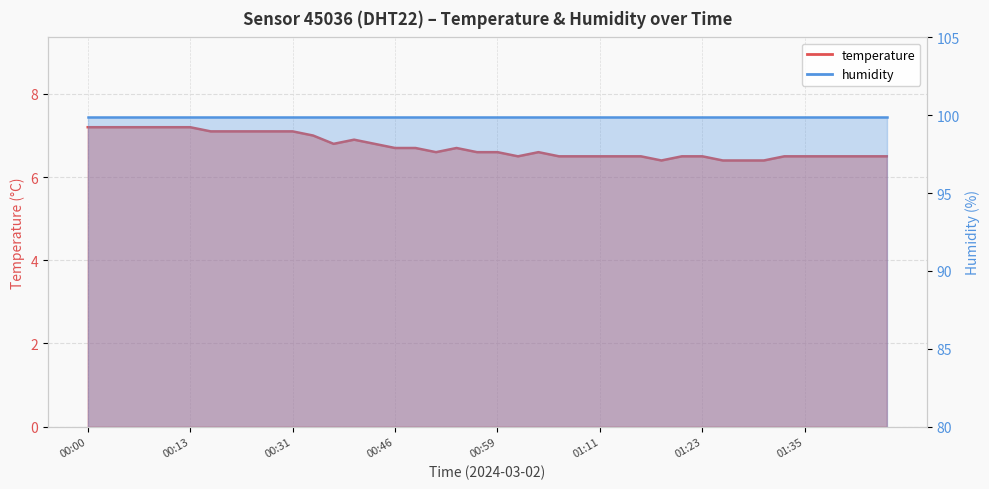

At which category does the data reach its first local valley?

00:36